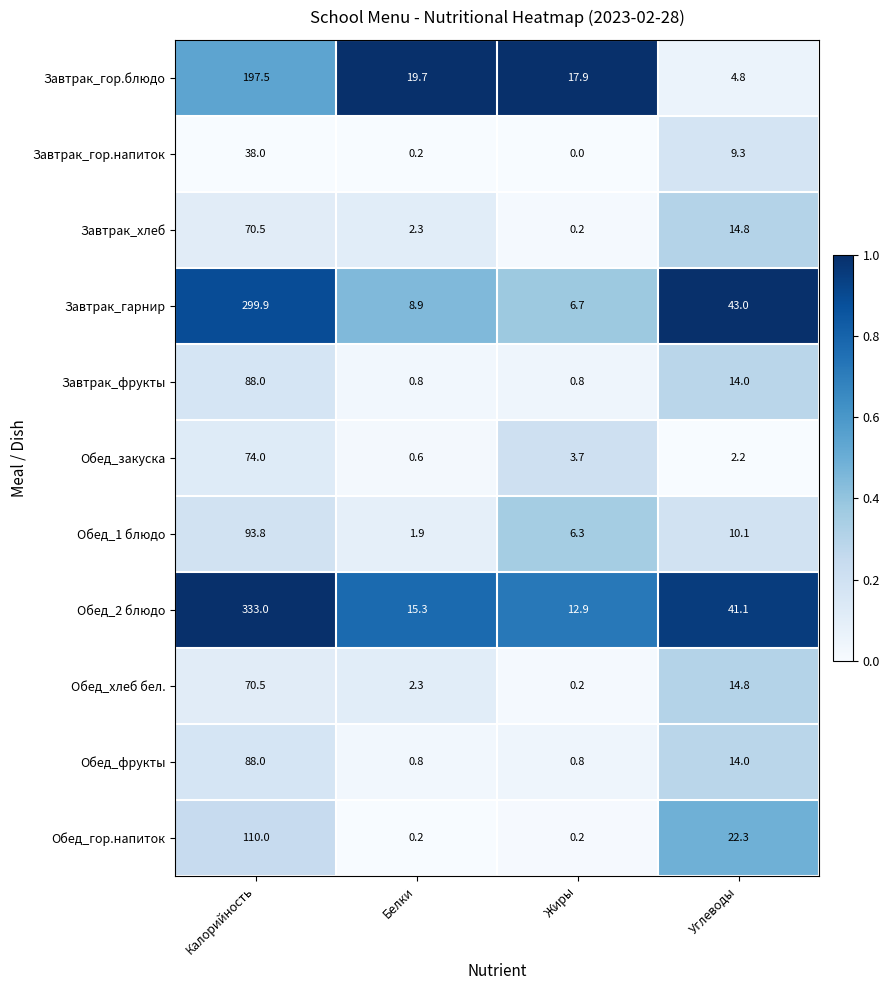

Where does the Обед_хлеб бел. series first go above 14?

Калорийность